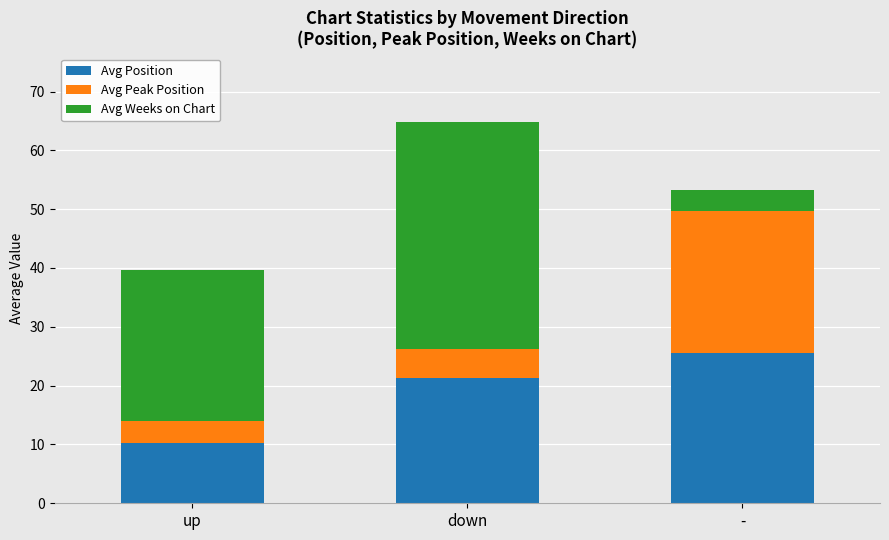

At which category is the sum across all series the highest?

down